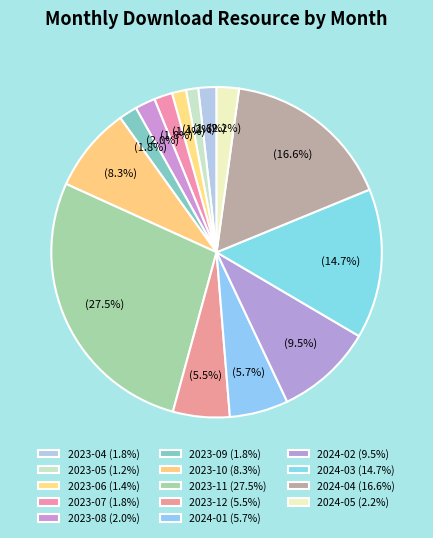

What is the smallest slice in the pie chart?

2023-05